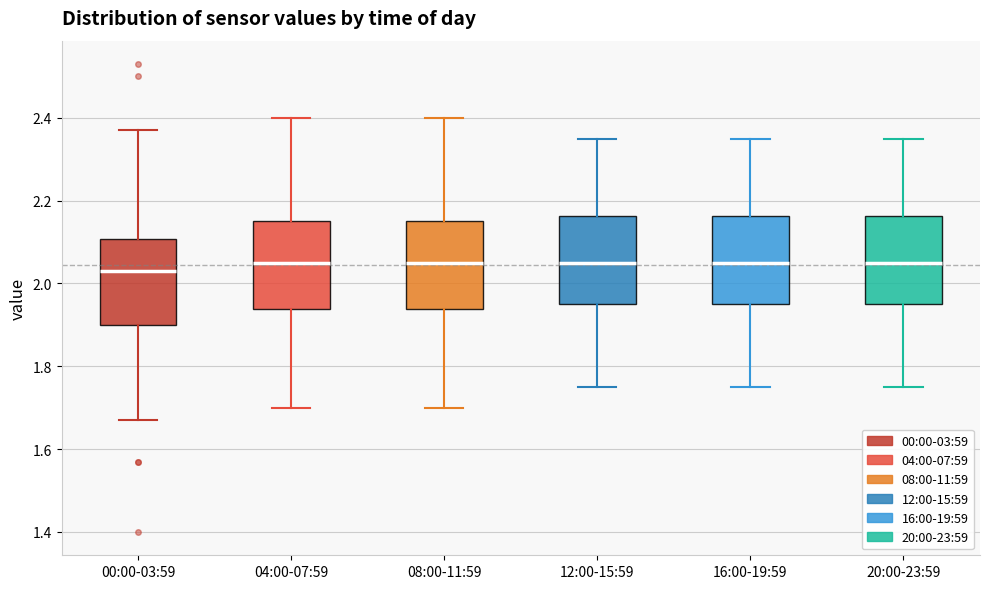

Where does the median line of the box for 12:00-15:59 sit on the y-axis? The values are not printed on the chart, so give them approximately, as read against the axis.

2.06